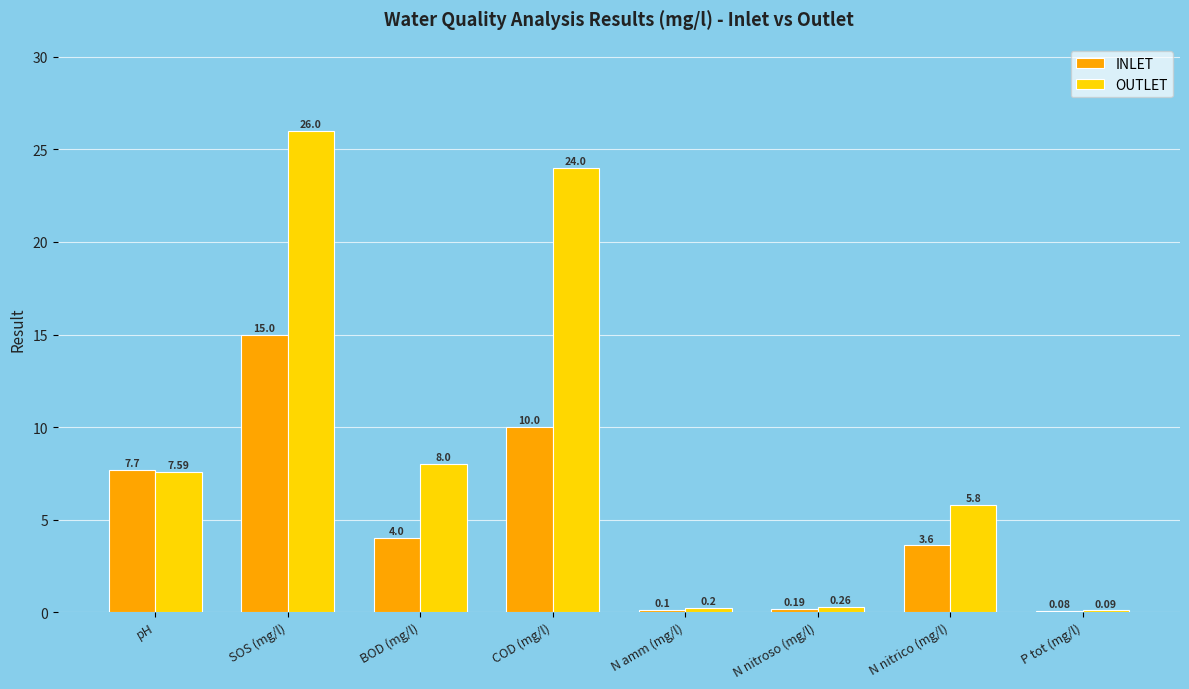

What is the sum of all INLET values?

40.7